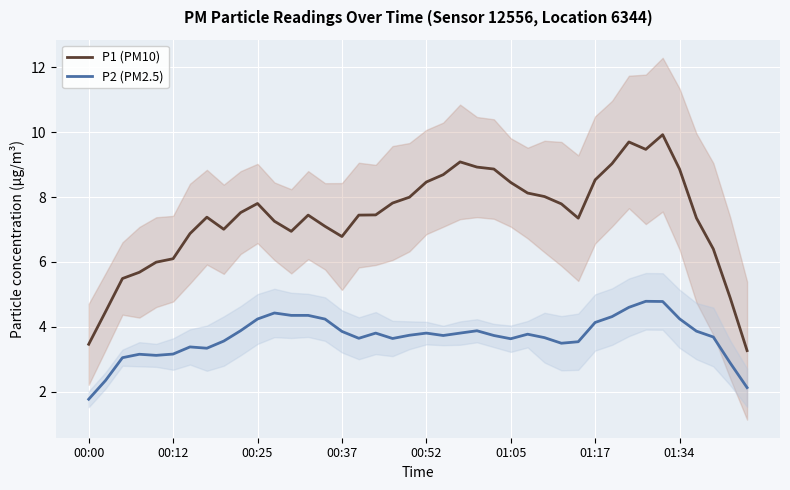

What is the total value across all series at 24?

12.6